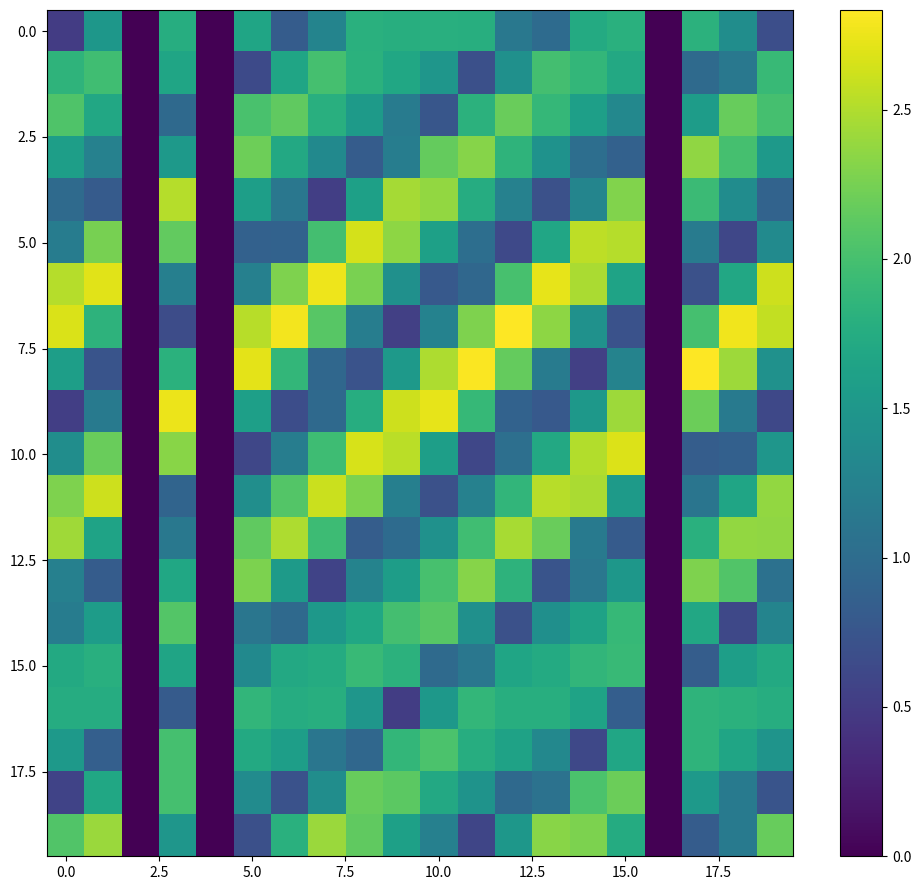

How many data points does each series have?

20